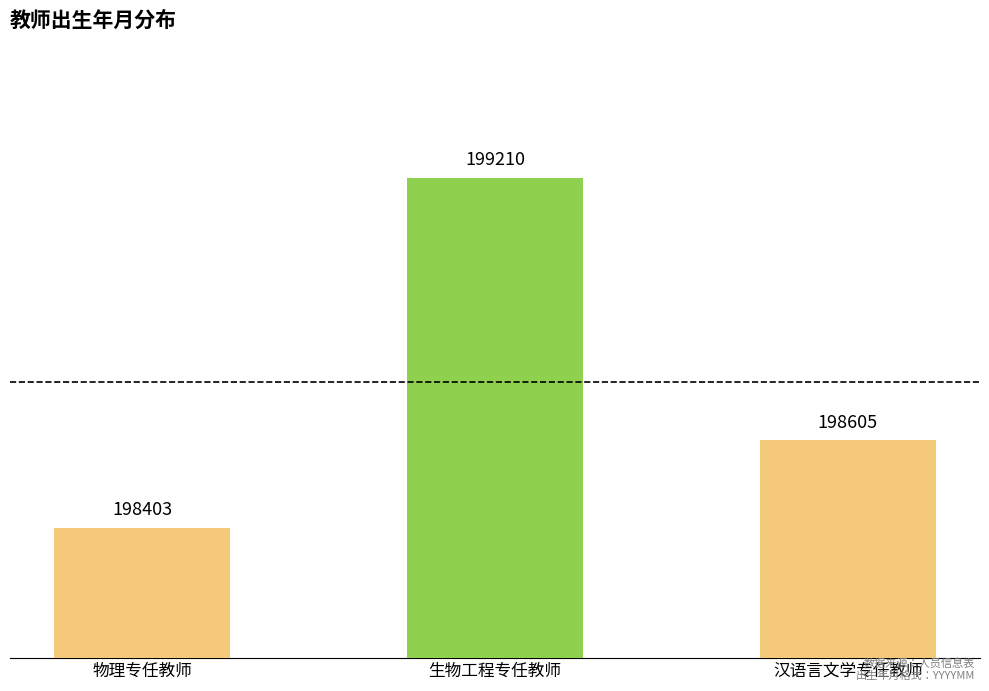

At which label is the value closest to 198806?

汉语言文学专任教师